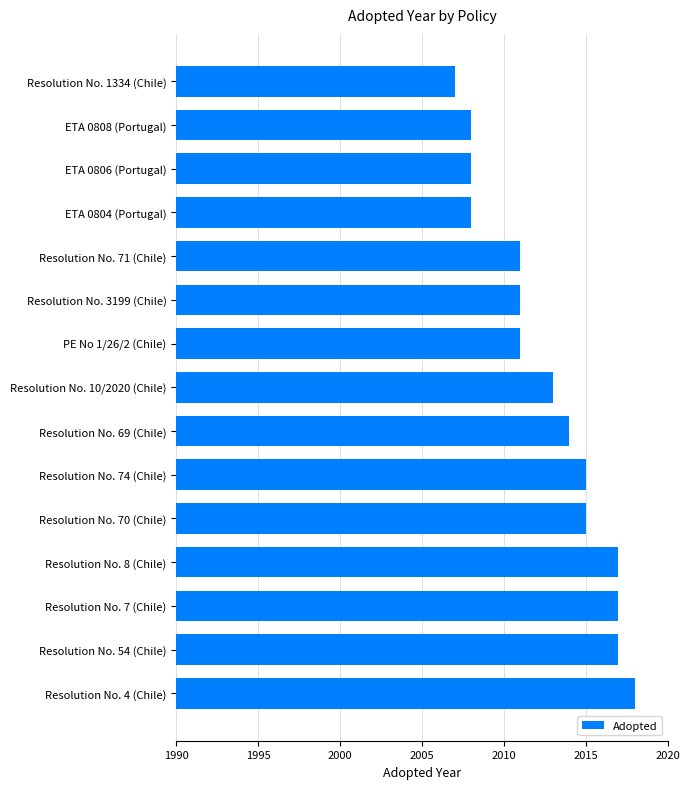

What is the maximum value shown in the chart?

2018